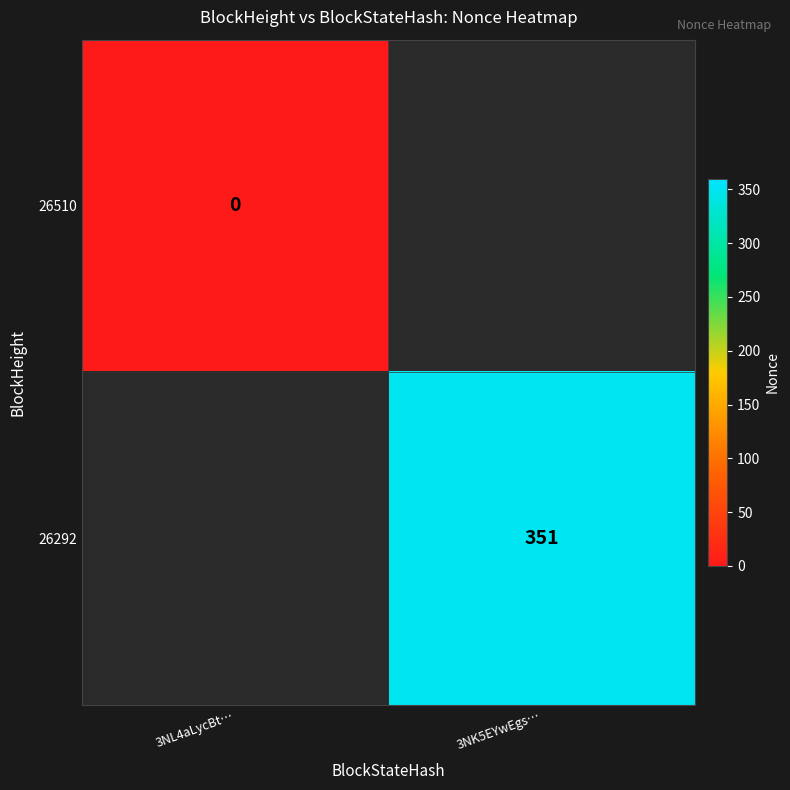

At how many categories does at least one series exceed 156?

1